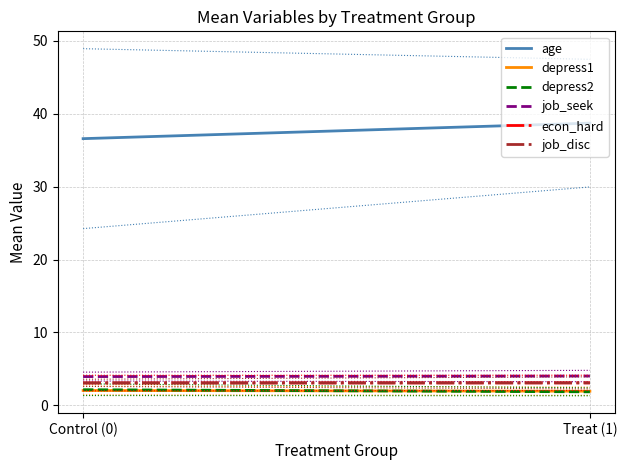

What position from the left is Control (0)?

1